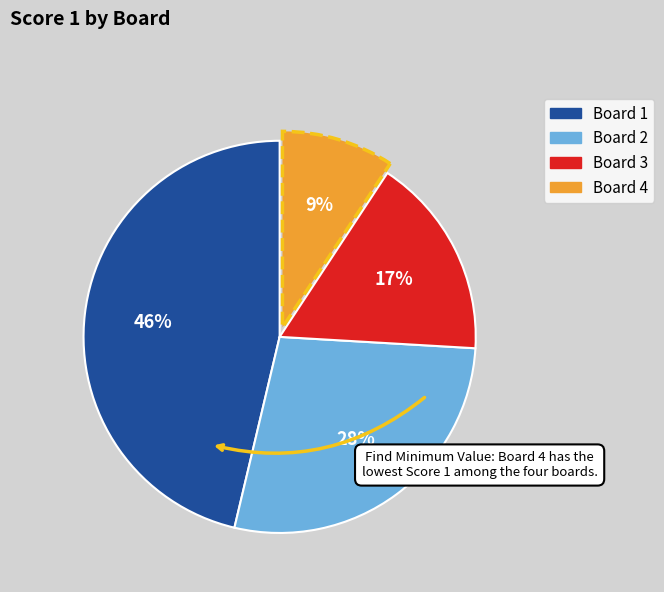

Does any single category account for the majority?

No